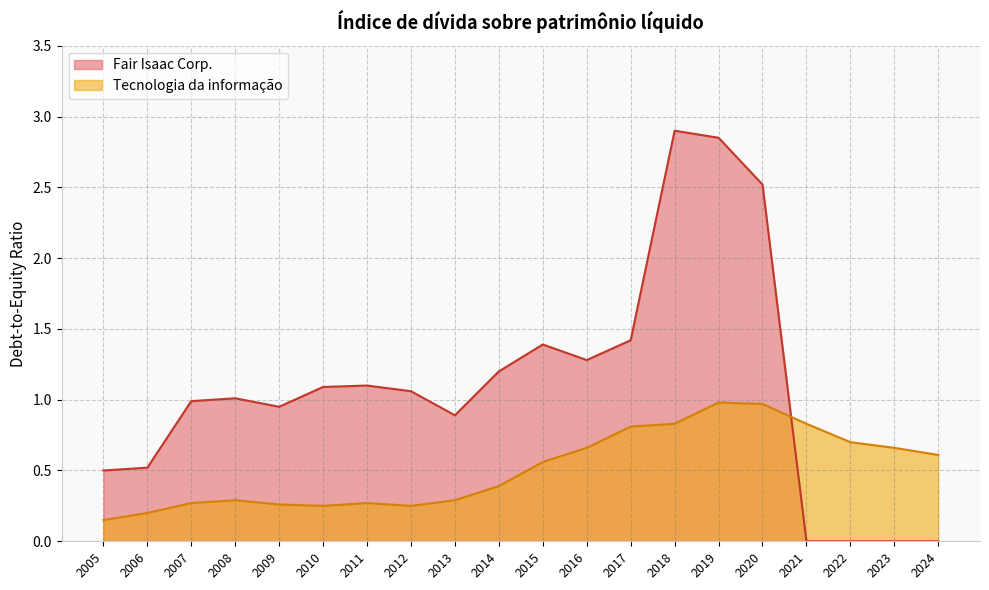

At 2016, list the series in order from largest to smallest.

Fair Isaac Corp., Tecnologia da informação